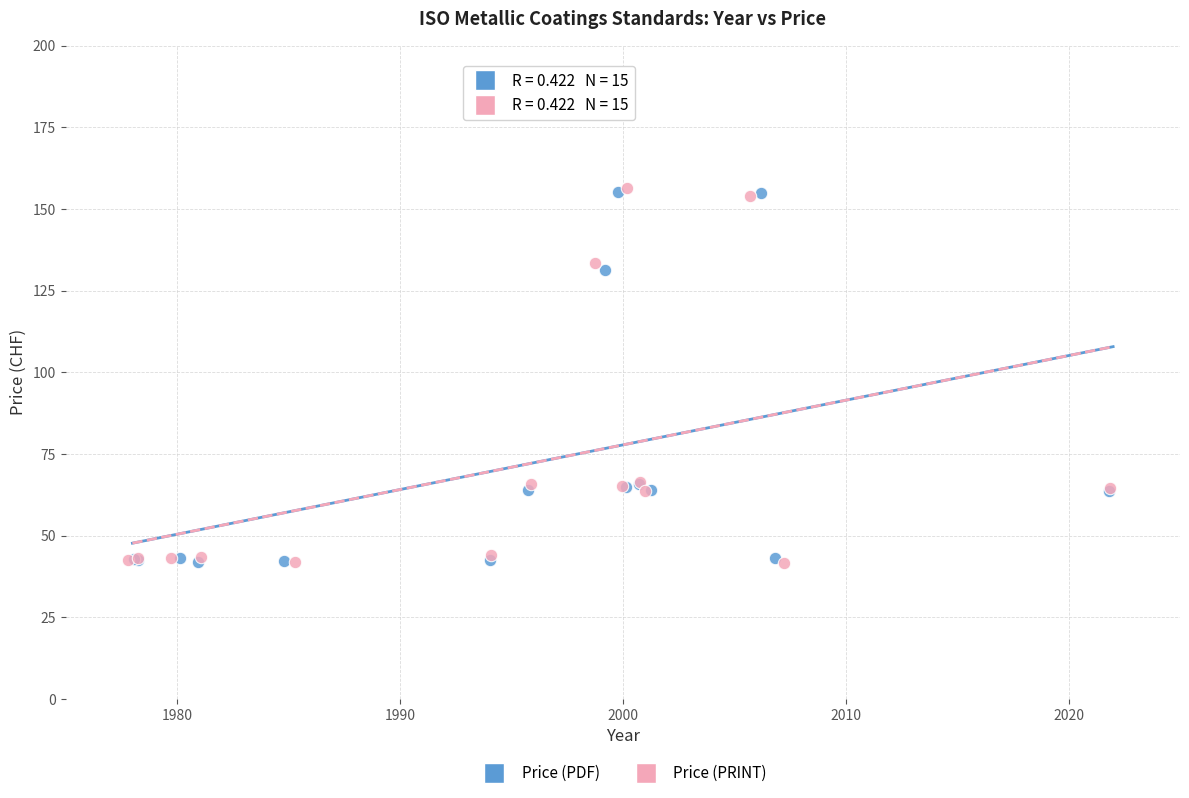

What are all the series names shown in the legend?

Price (PDF), Price (PRINT)